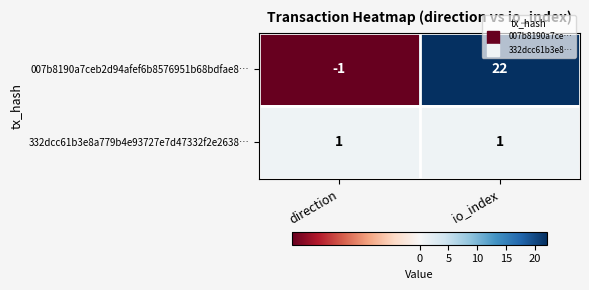

Is it true that 007b8190a7ceb2d94afef6b8576951b68bdfae8… equals -2 at direction?

False